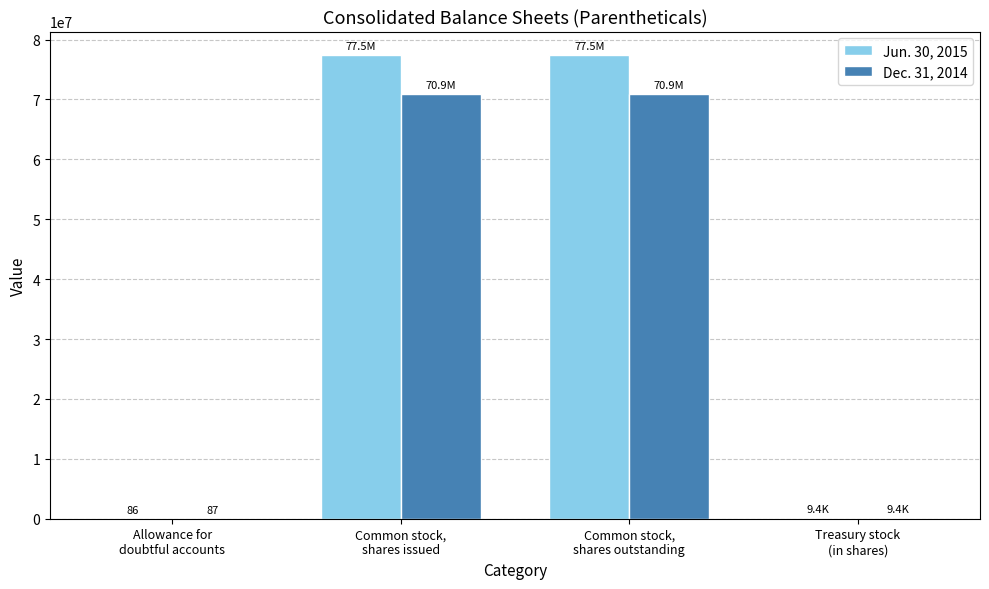

Count the number of data series in this chart.

2